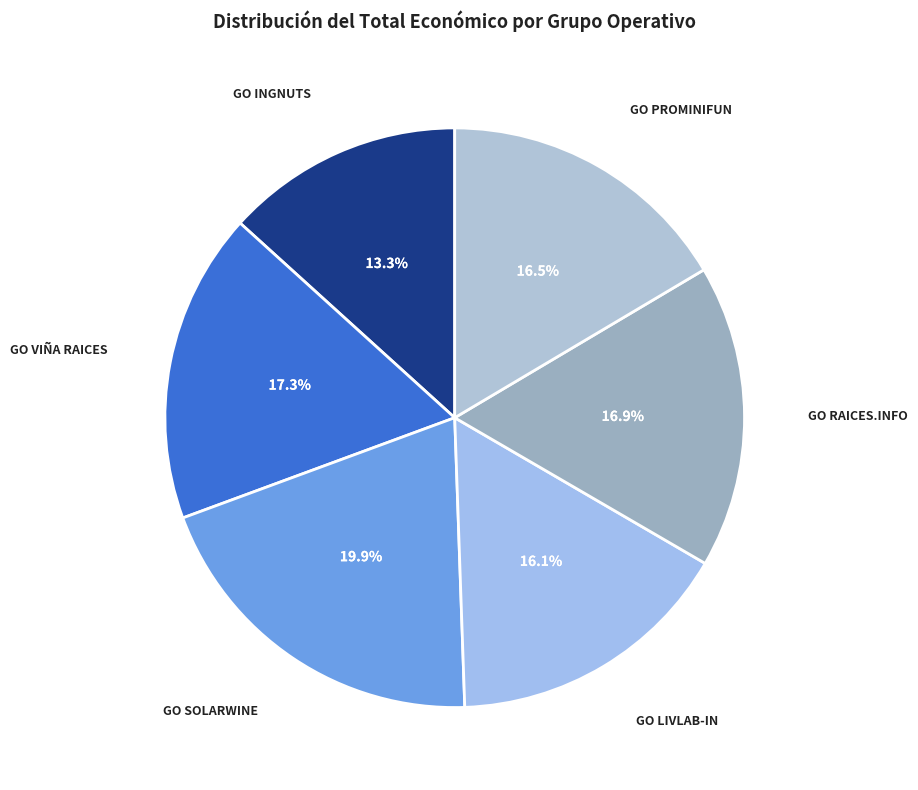

To the nearest percent, what is the average slice percentage?

17%